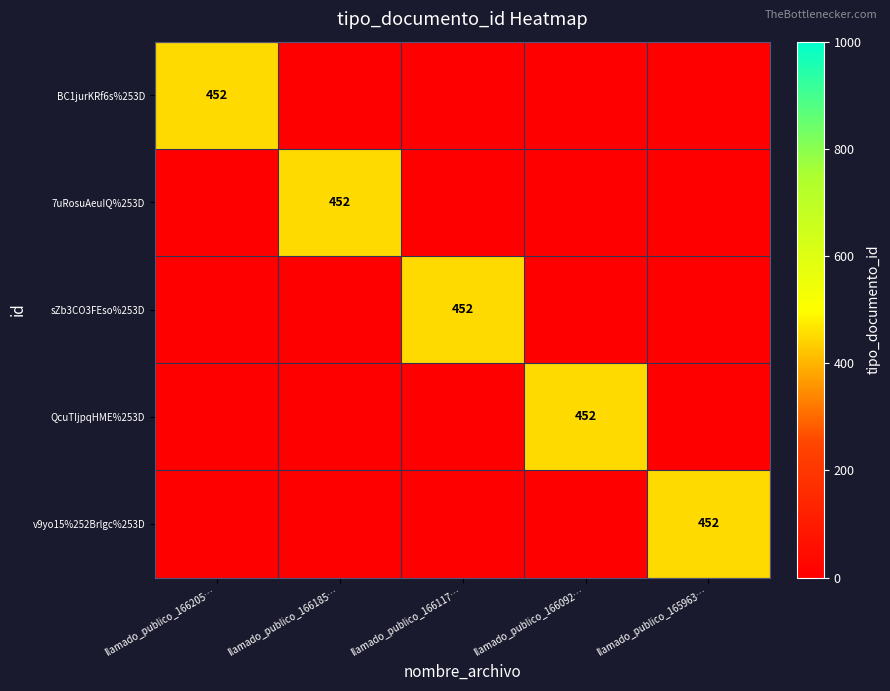

The value of sZb3CO3FEso%253D at llamado_publico_166117… is 238. True or false?

False